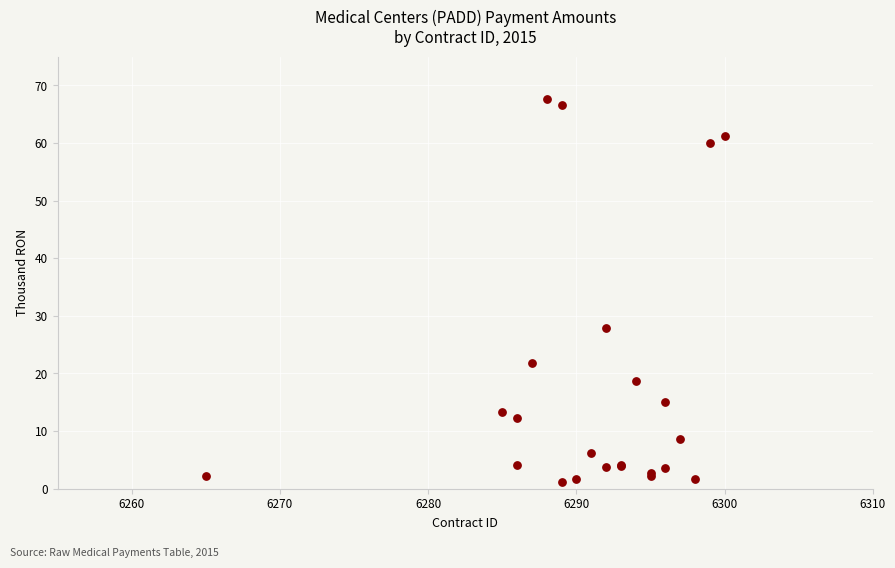

What Y value in the scatter plot is closest to 34?

27.9